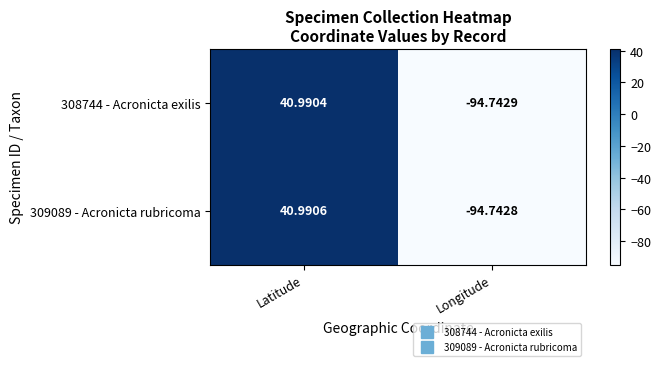

Which series has the largest total across all categories?

309089 - Acronicta rubricoma